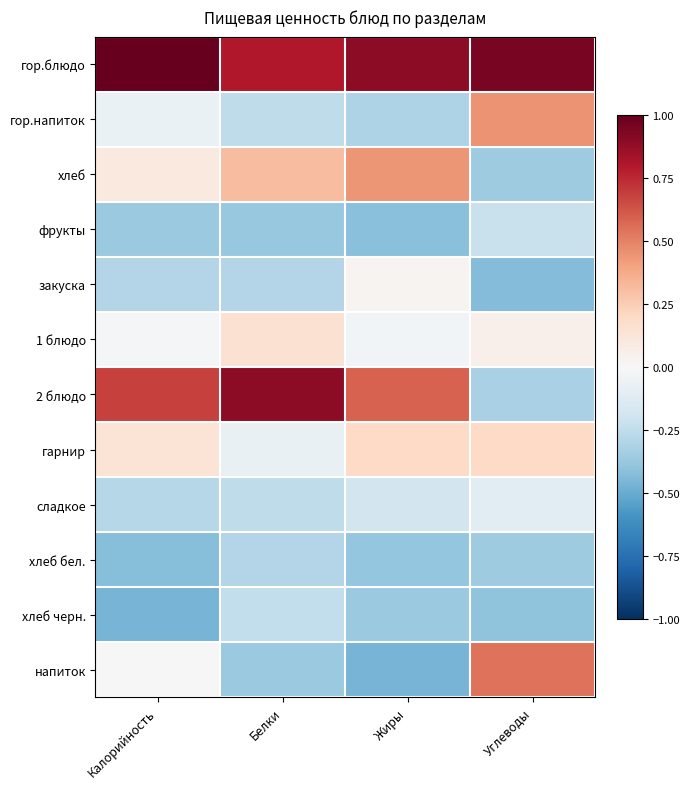

At which category does the chart reach its peak across all series?

Калорийность